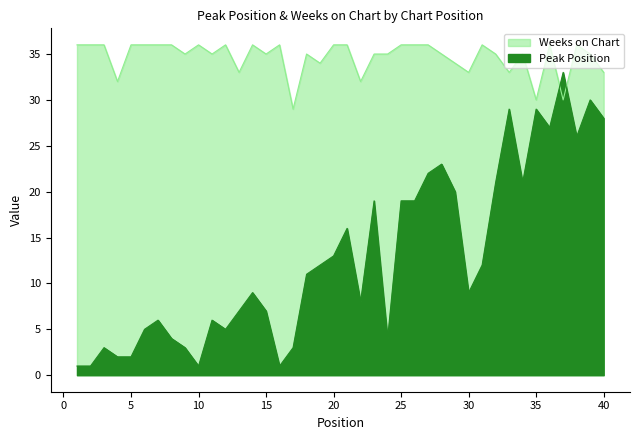

How many lines are shown in the chart?

2